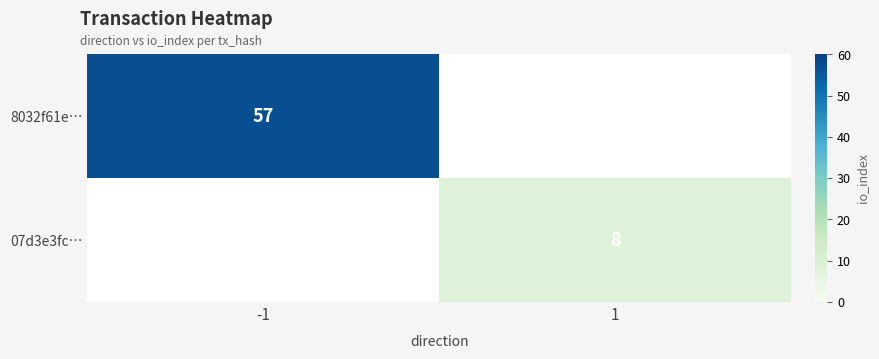

Is the value of 07d3e3fc… at 1 greater than the value of 8032f61e… at -1?

No